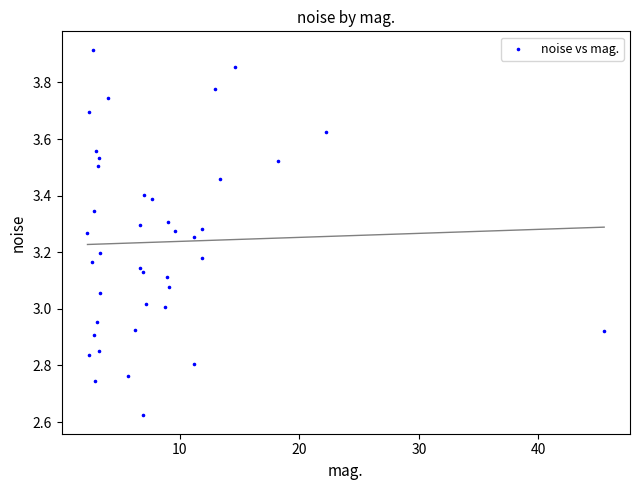

What is the range of X values (max minus min)?

43.2